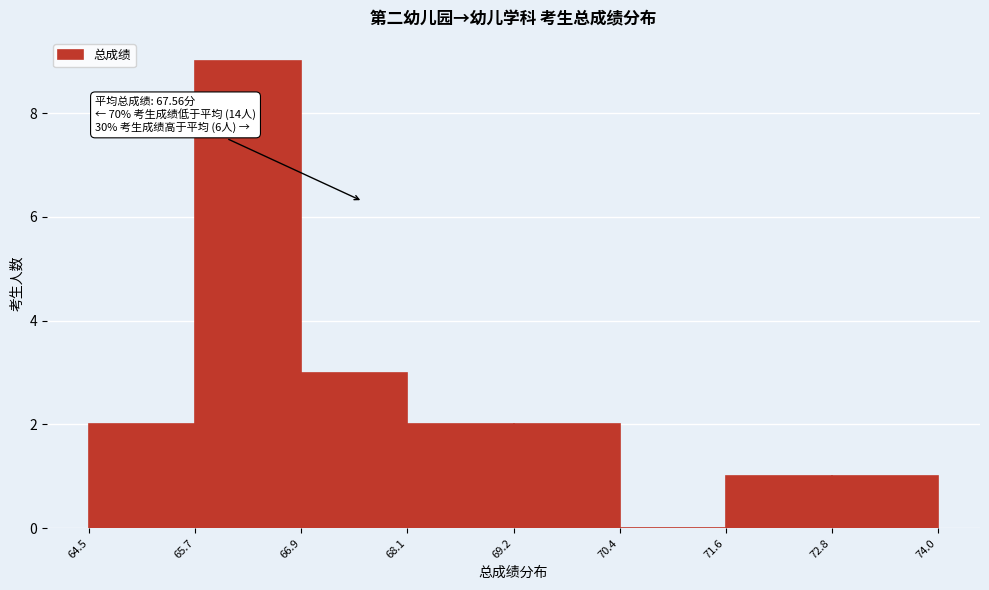

Which range on the x-axis has the tallest bar?

65.7 to 66.9